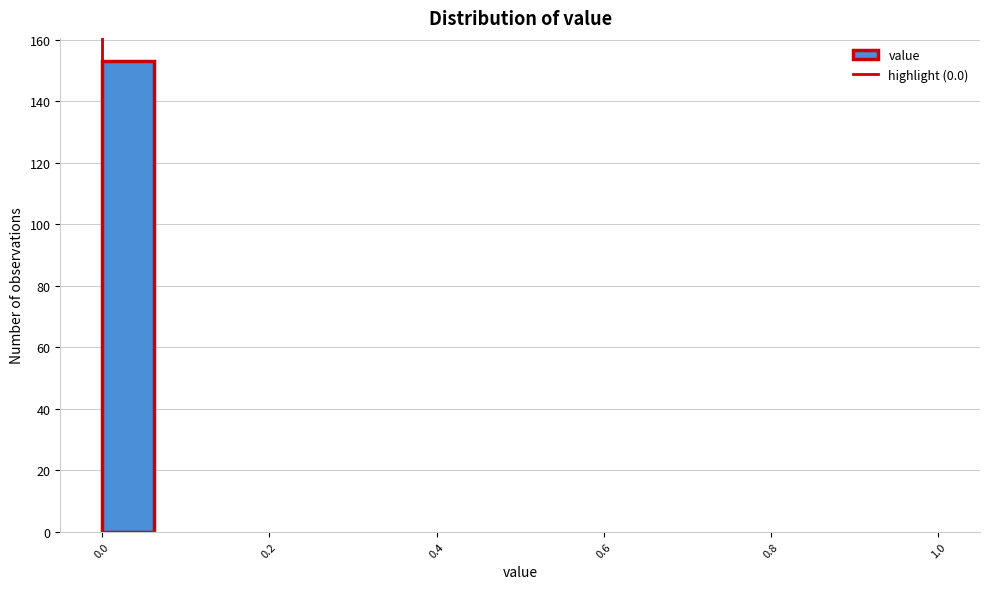

Read against the x-axis, roughly where is the centre of the tallest bar?

0.04